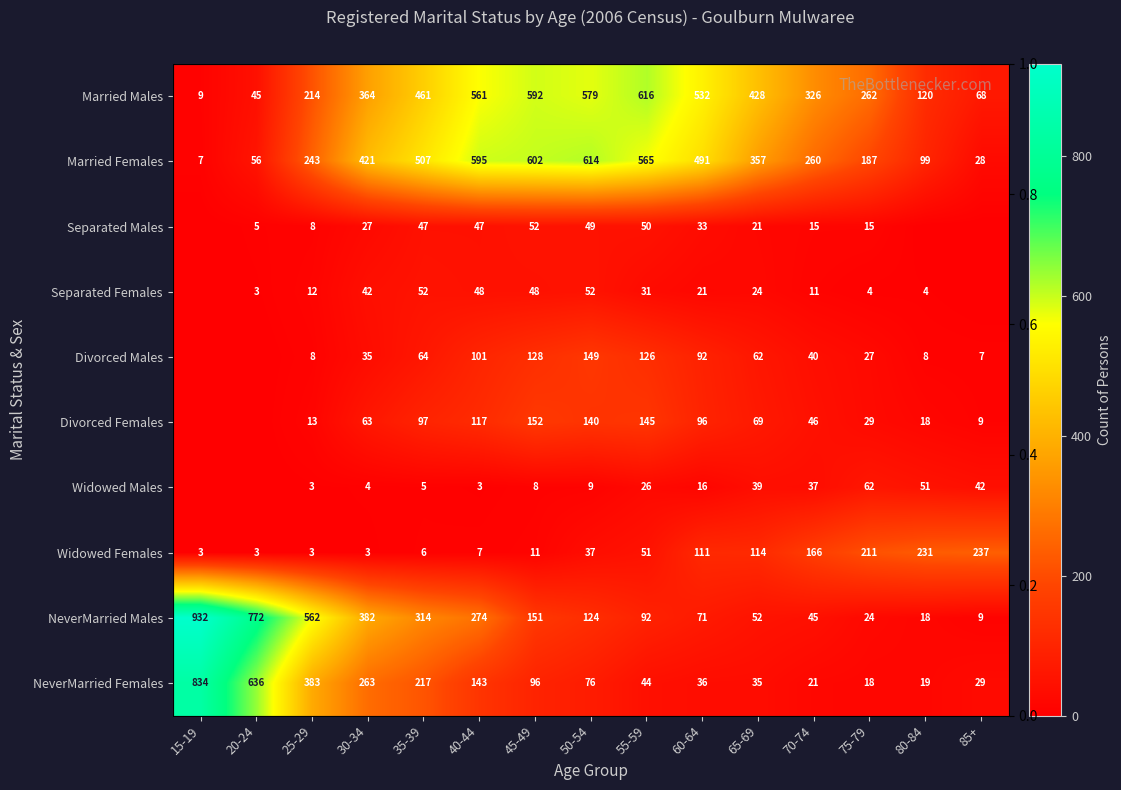

At which category is the sum across all series the highest?

40-44